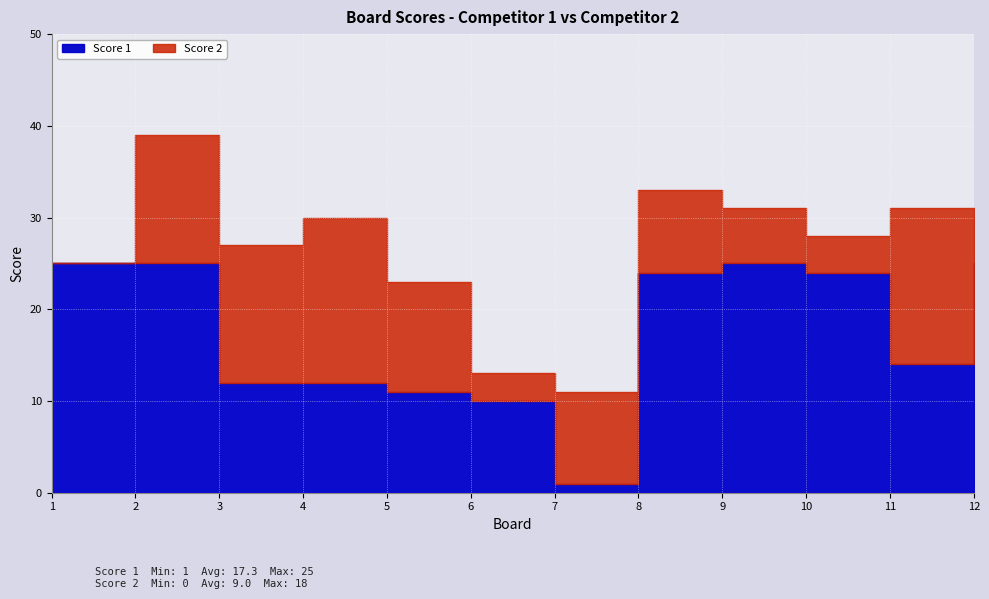

How many interior local peaks does the Score 1 series have?

1